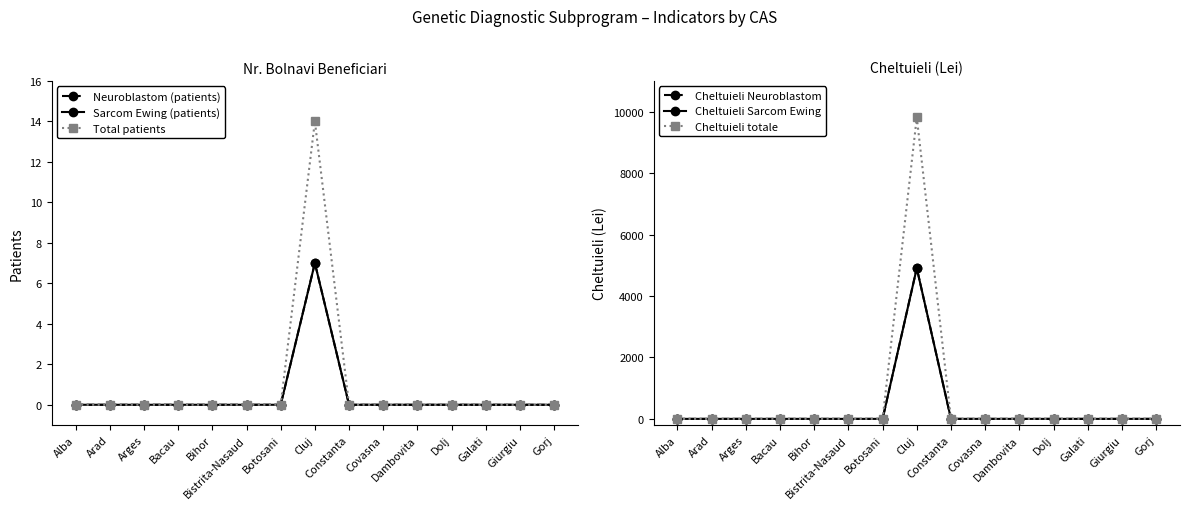

True or false: Sarcom Ewing (patients) has more than 0 points higher than both neighbors.

True